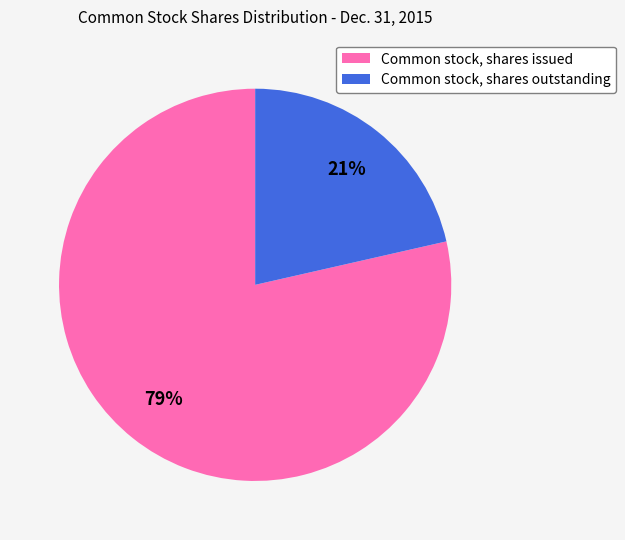

Rank the categories by value from lowest to highest.

Common stock, shares outstanding, Common stock, shares issued